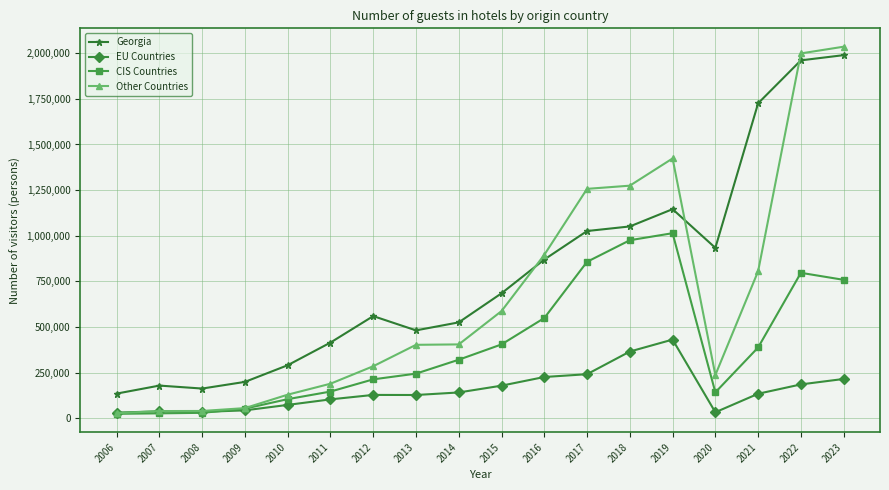

Between 2007 and 2017, which series saw the biggest shift?

Other Countries